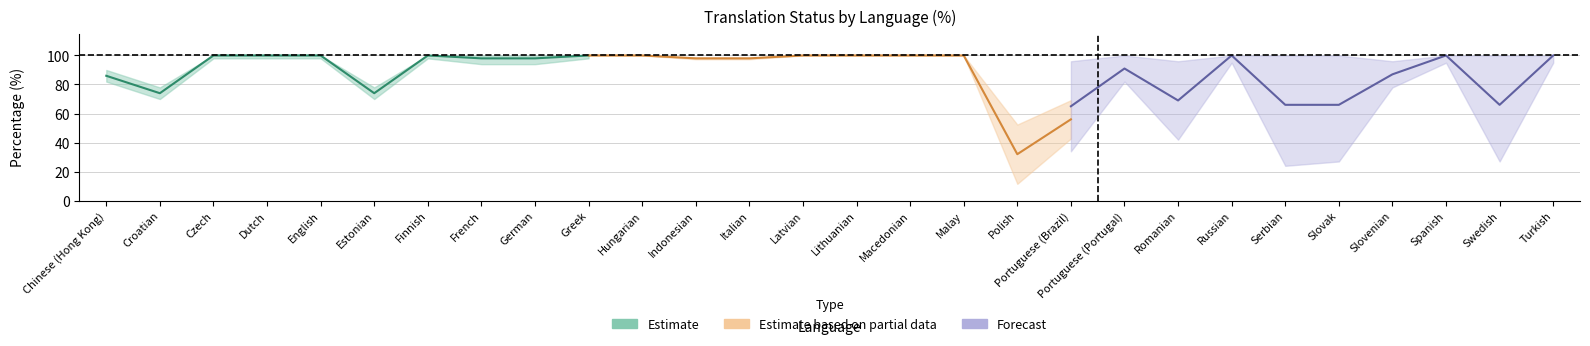

What is the label of the 6th point from the left?

Estonian